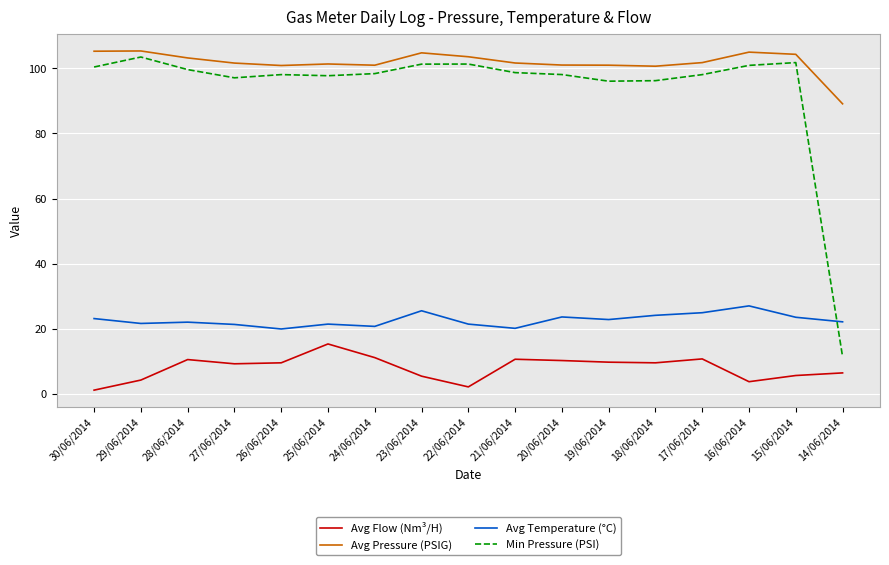

True or false: Avg Pressure (PSIG) and Avg Flow (Nm³/H) cross at least once.

False